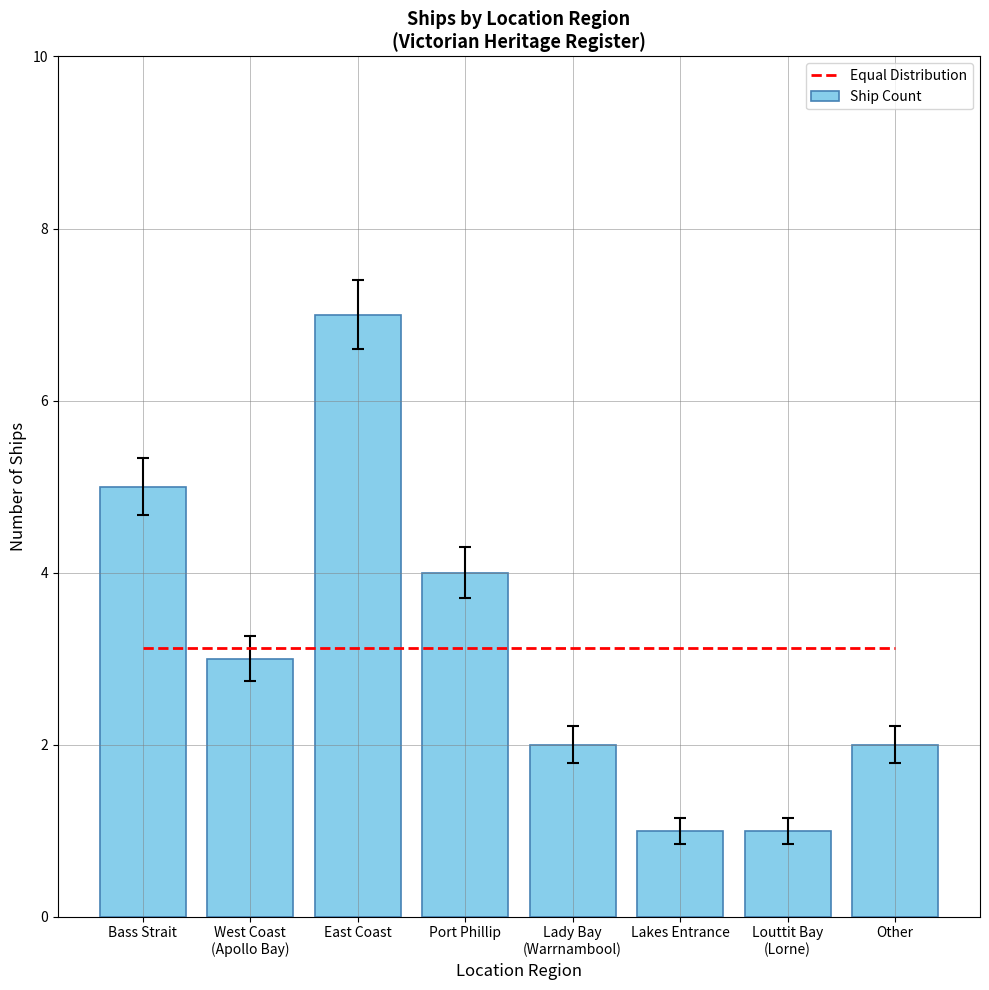

Rank the series by their maximum value, from lowest to highest.

Equal Distribution, Ship Count